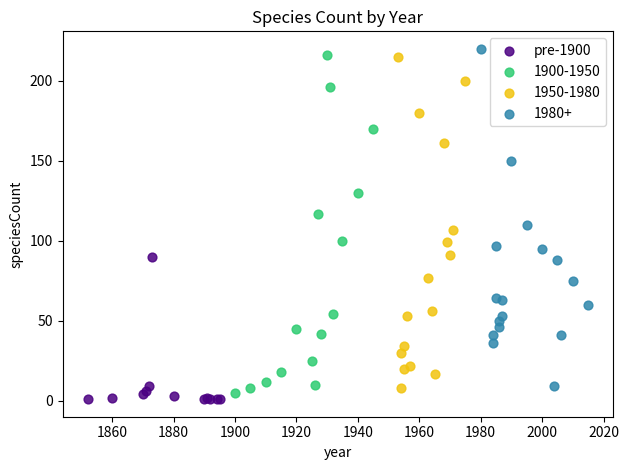

What are all the series names shown in the legend?

pre-1900, 1900-1950, 1950-1980, 1980+